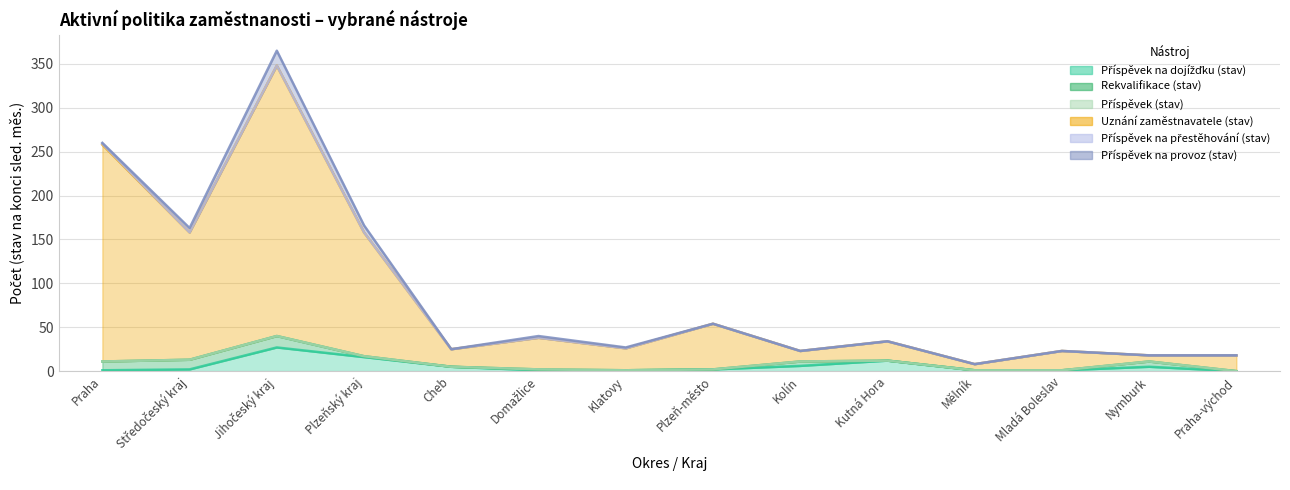

How many values in Příspěvek na dojížďku (stav) are above zero?

13